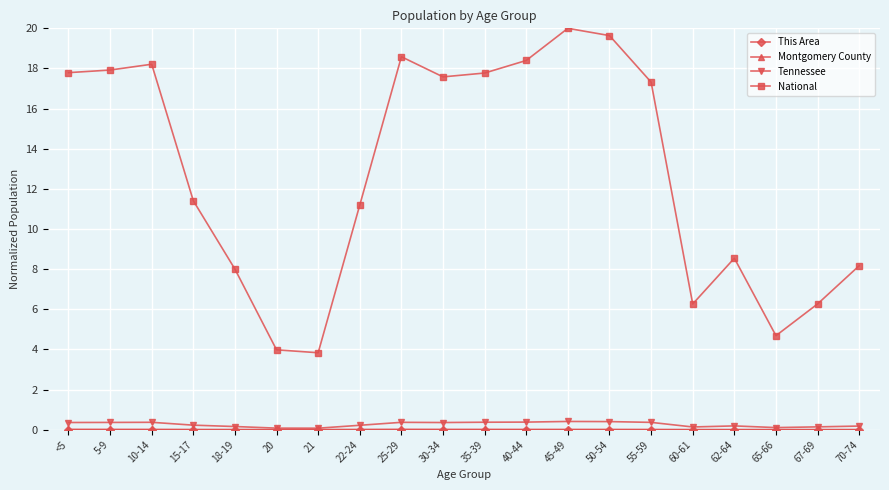

True or false: Tennessee has more than 2 points higher than both neighbors.

True